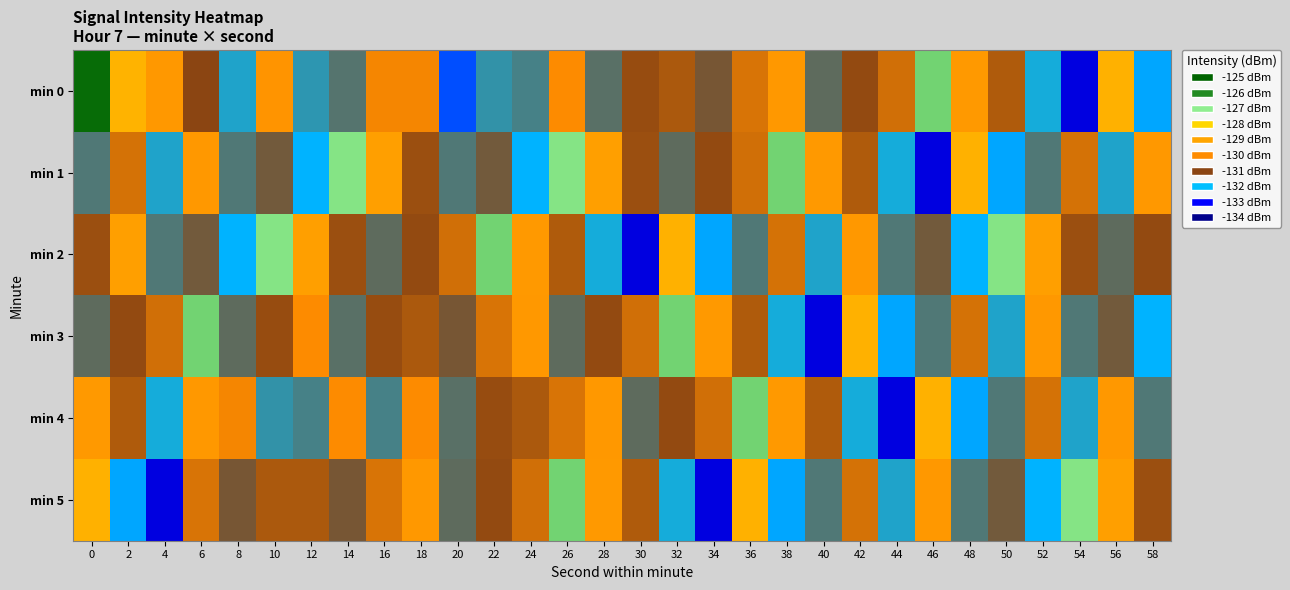

Reading right to left, what are all the values shown in this chart?

min 0: 58=-132.1	56=-128.7	54=-133.2	52=-131.8	50=-130.7	48=-129.4	46=-126.8	44=-130.4	42=-130.9	40=-131.3	38=-129.5	36=-130.3	34=-131.2	32=-130.7	30=-130.9	28=-131.3	26=-130.0	24=-131.5	22=-131.6	20=-132.6	18=-130.1	16=-130.1	14=-131.4	12=-131.7	10=-129.7	8=-131.8	6=-131.0	4=-129.5	2=-128.7	0=-125.2
min 1: 58=-129.5	56=-131.8	54=-130.4	52=-131.4	50=-132.1	48=-128.7	46=-133.2	44=-131.8	42=-130.7	40=-129.4	38=-126.8	36=-130.4	34=-130.9	32=-131.3	30=-130.9	28=-129.2	26=-126.9	24=-132.0	22=-131.2	20=-131.4	18=-130.9	16=-129.2	14=-126.9	12=-132.0	10=-131.2	8=-131.4	6=-129.5	4=-131.8	2=-130.4	0=-131.4
min 2: 58=-130.9	56=-131.3	54=-130.9	52=-129.2	50=-126.9	48=-132.0	46=-131.2	44=-131.4	42=-129.5	40=-131.8	38=-130.4	36=-131.4	34=-132.1	32=-128.7	30=-133.2	28=-131.8	26=-130.7	24=-129.4	22=-126.8	20=-130.4	18=-130.9	16=-131.3	14=-130.9	12=-129.2	10=-126.9	8=-132.0	6=-131.2	4=-131.4	2=-129.2	0=-130.9
min 3: 58=-132.0	56=-131.2	54=-131.4	52=-129.5	50=-131.8	48=-130.4	46=-131.4	44=-132.1	42=-128.7	40=-133.2	38=-131.8	36=-130.7	34=-129.4	32=-126.8	30=-130.4	28=-130.9	26=-131.3	24=-129.5	22=-130.3	20=-131.2	18=-130.7	16=-130.9	14=-131.3	12=-130.0	10=-130.9	8=-131.3	6=-126.8	4=-130.4	2=-130.9	0=-131.3
min 4: 58=-131.4	56=-129.5	54=-131.8	52=-130.4	50=-131.4	48=-132.1	46=-128.7	44=-133.2	42=-131.8	40=-130.7	38=-129.4	36=-126.8	34=-130.4	32=-130.9	30=-131.3	28=-129.5	26=-130.3	24=-130.7	22=-130.9	20=-131.3	18=-130.0	16=-131.5	14=-130.0	12=-131.5	10=-131.6	8=-130.1	6=-129.5	4=-131.8	2=-130.7	0=-129.4
min 5: 58=-130.9	56=-129.2	54=-126.9	52=-132.0	50=-131.2	48=-131.4	46=-129.5	44=-131.8	42=-130.4	40=-131.4	38=-132.1	36=-128.7	34=-133.2	32=-131.8	30=-130.7	28=-129.4	26=-126.8	24=-130.4	22=-130.9	20=-131.3	18=-129.5	16=-130.3	14=-131.2	12=-130.7	10=-130.7	8=-131.2	6=-130.3	4=-133.2	2=-132.1	0=-128.7